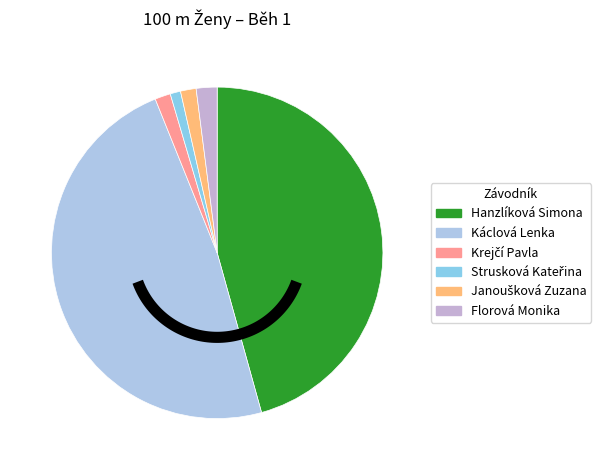

Is it true that Strusková Kateřina is 1% of the pie?

True